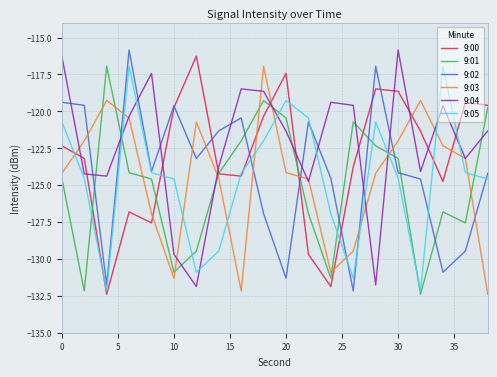

Which series ends up on top after the final intersection of 9:04 and 9:01?

9:01